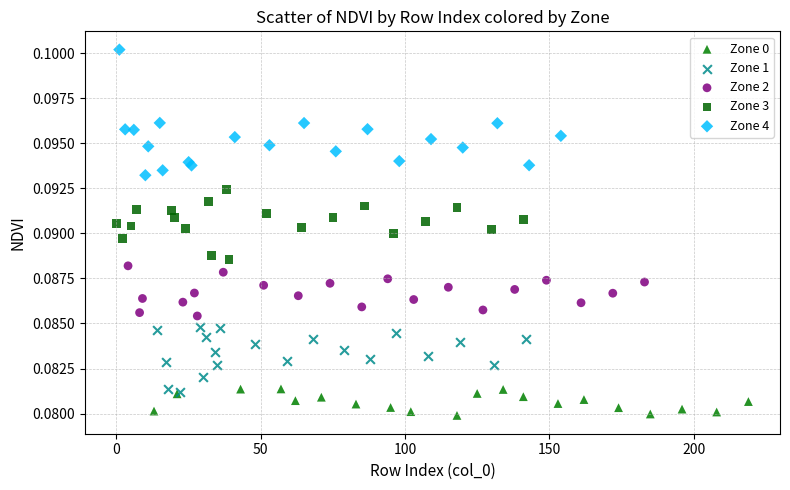

Which series reaches the minimum Y coordinate?

Zone 0